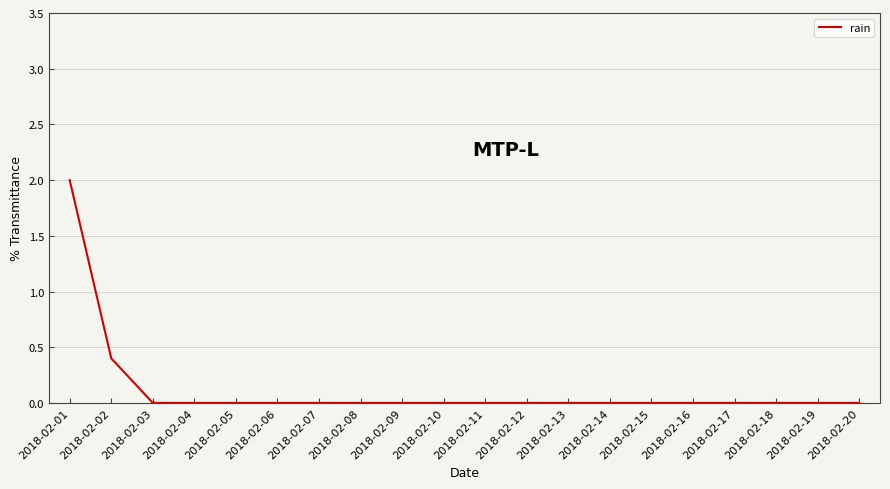

What is the difference between the values at 2018-02-01 and 2018-02-02?

1.6